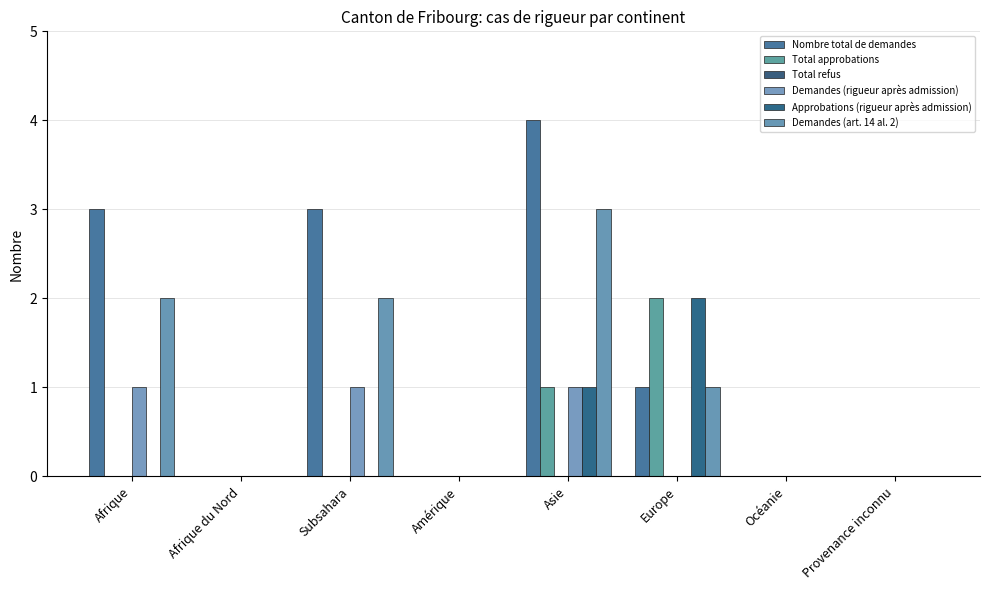

Does the chart contain stacked bars?

No